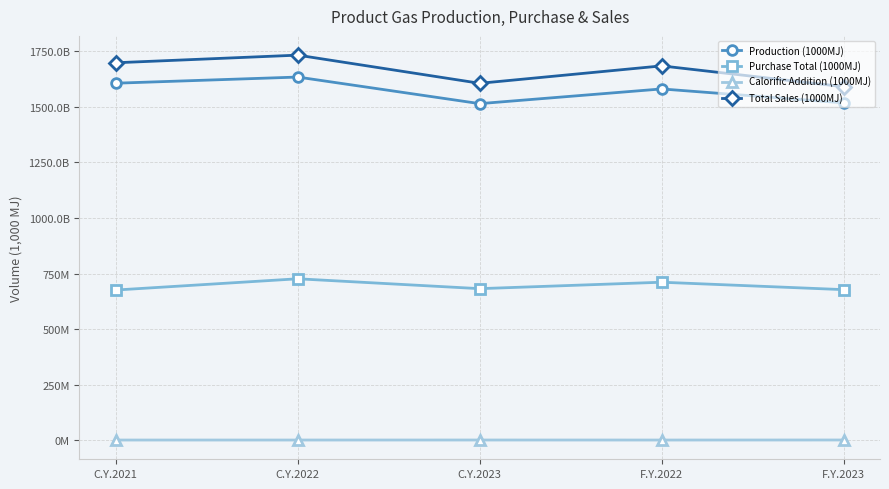

Does the chart have visible grid lines?

Yes